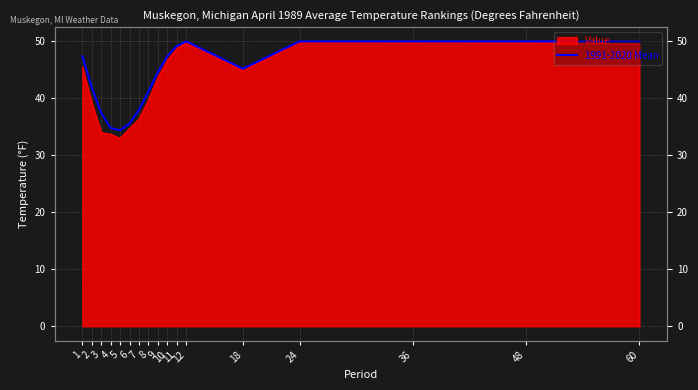

Reading left to right, transcribe all the data shown in this chart.

1=47.4	2=41.9	3=37.4	4=34.8	5=34.4	6=35.6	7=38.0	8=41.2	9=44.6	10=47.4	11=49.2	12=50.0	18=45.2	24=50.0	36=50.0	48=50.0	60=50.0